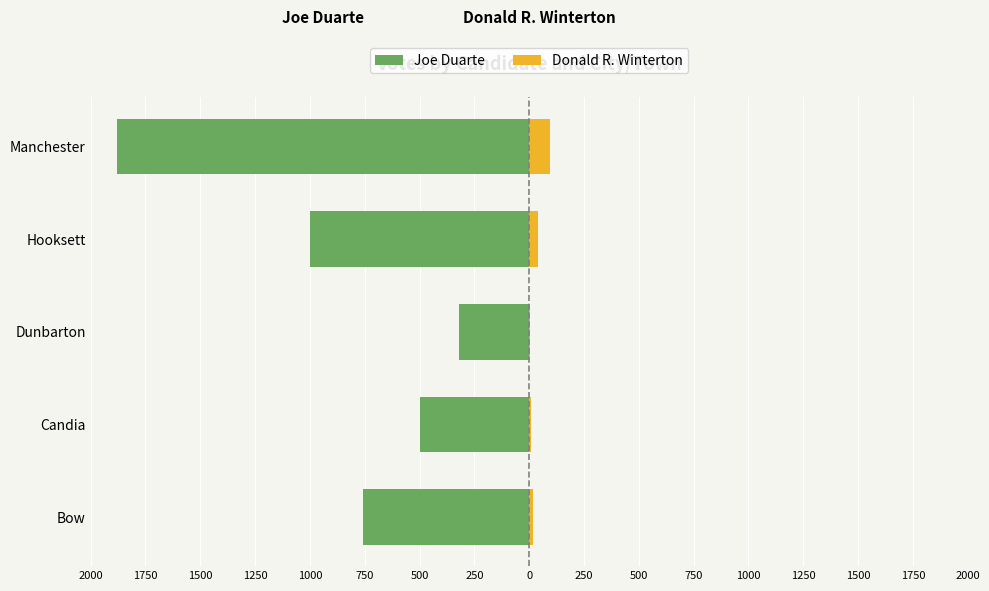

Reading right to left, extract all data points from this chart.

Joe Duarte: -1879	-1001	-319	-499	-758
Donald R. Winterton: 97	42	2	10	19